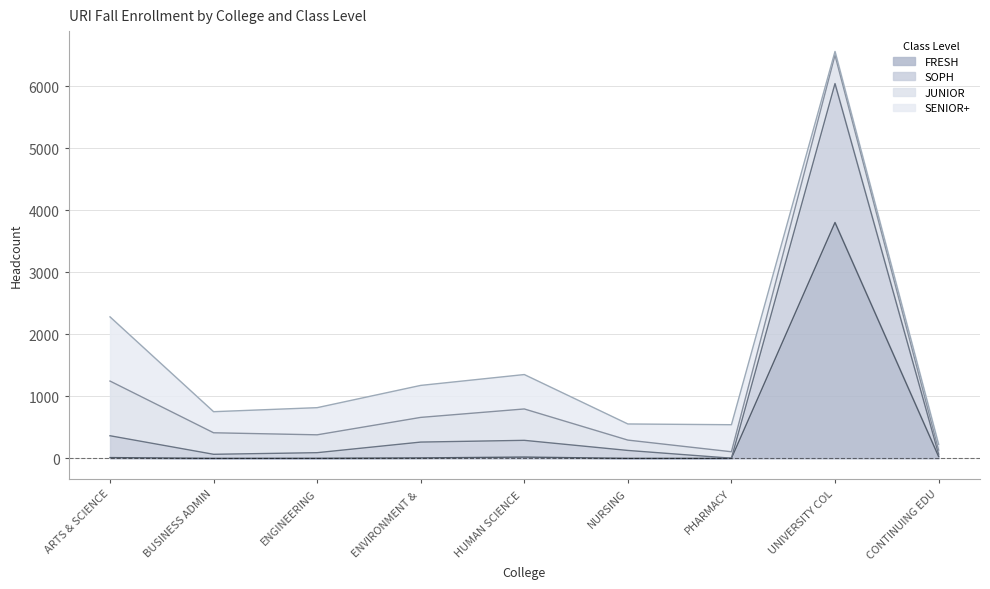

At which label does FRESH reach its peak?

UNIVERSITY COL